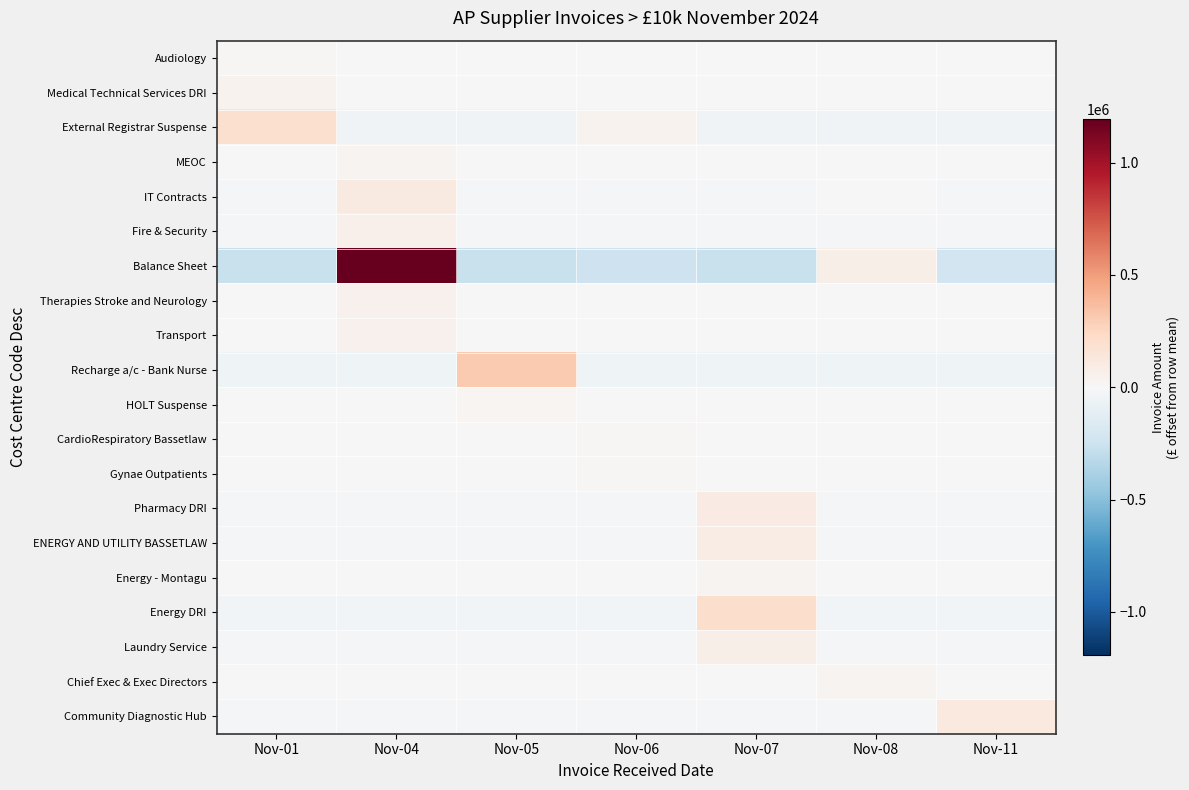

What is the greatest value displayed?

1192560.2